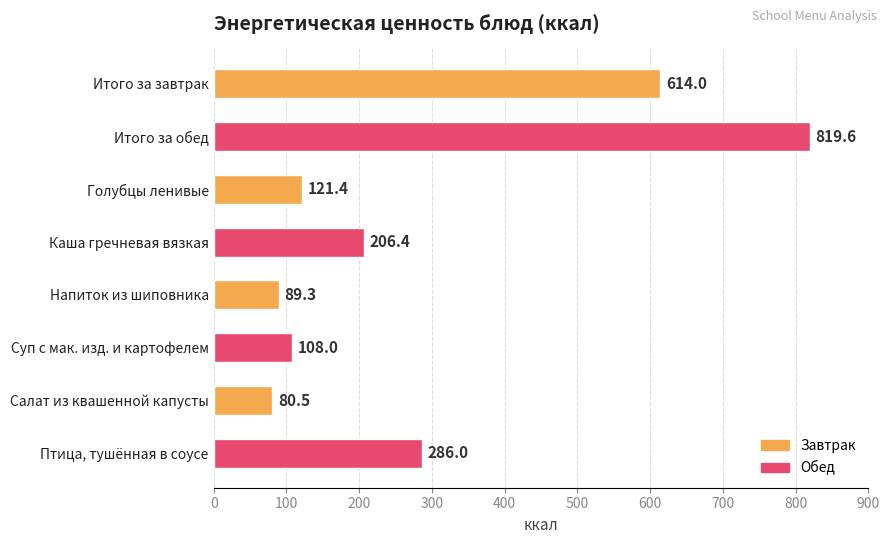

The chart shows a value of 206.4 at Каша гречневая вязкая. True or false?

True